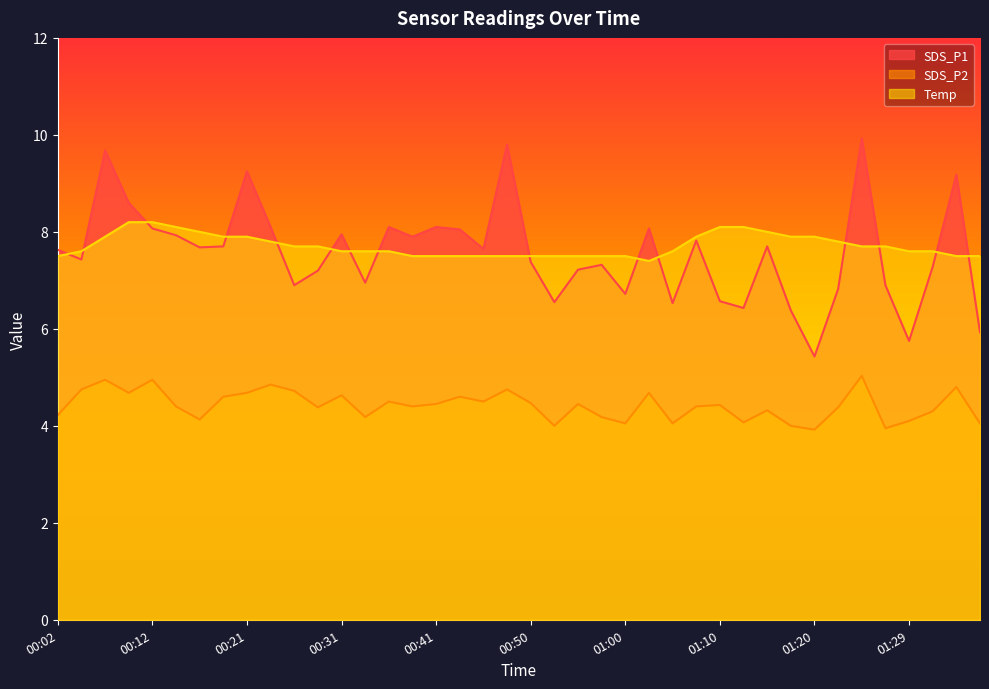

What are all the series names shown in the legend?

SDS_P1, SDS_P2, Temp